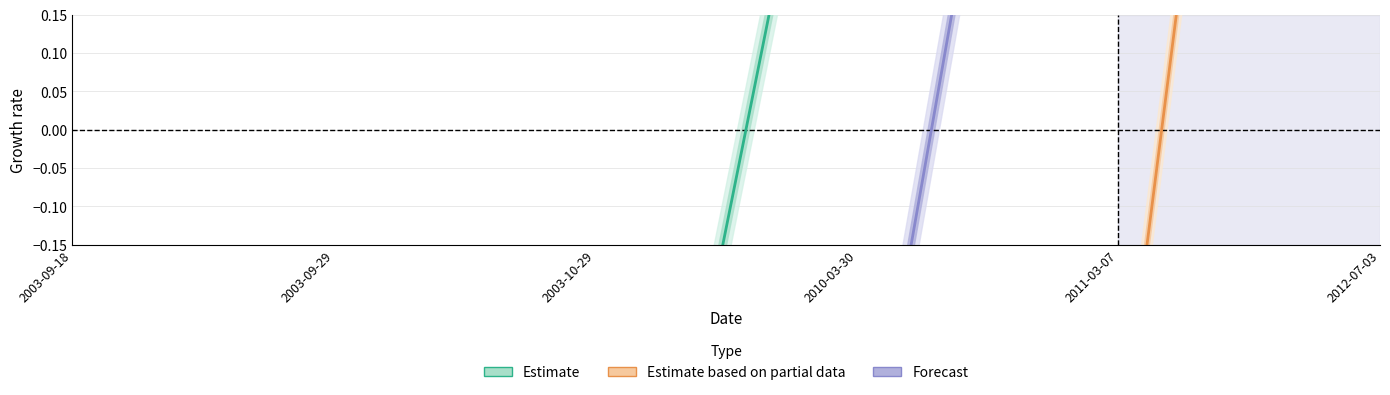

True or false: Estimate has a value of -1.0 at 2003-09-29.

True